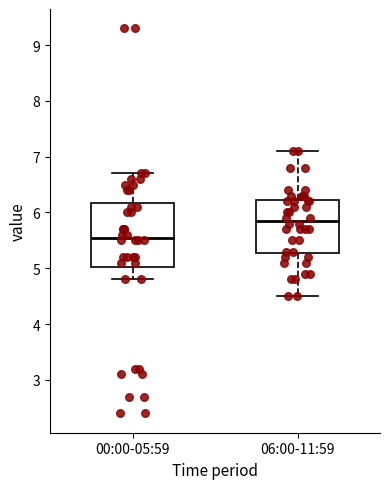

Comparing the boxes themselves (not the whiskers), which one is the tallest?

00:00-05:59